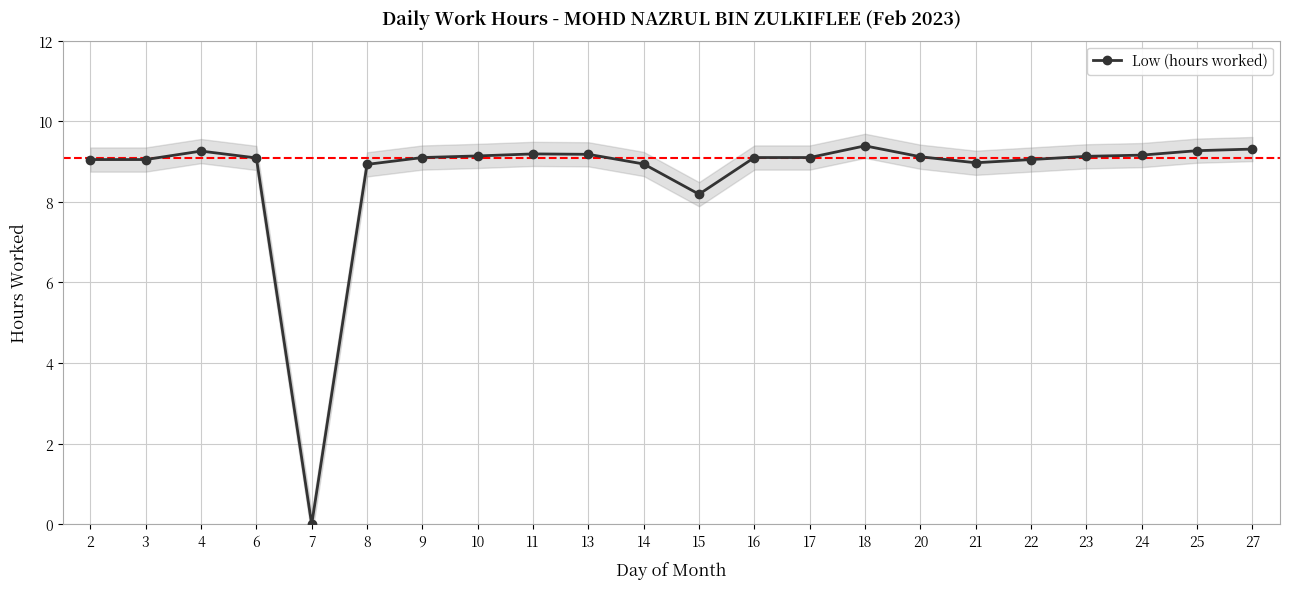

How many series are shown in this chart?

1